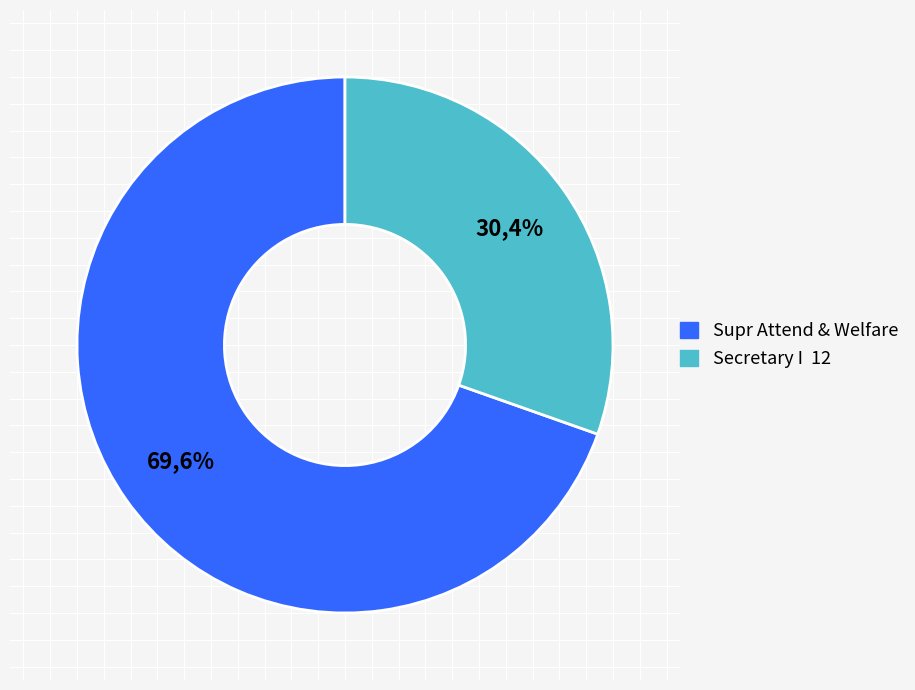

Count the number of slices in the pie.

2